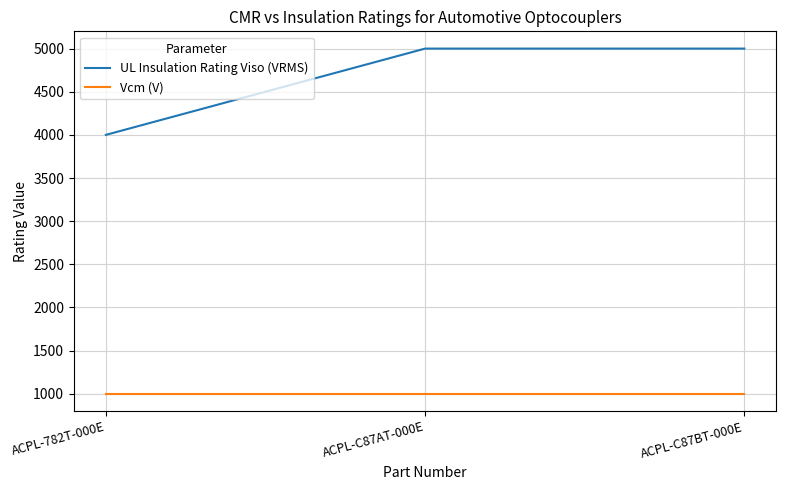

Rank the series by their maximum value, from highest to lowest.

UL Insulation Rating Viso (VRMS), Vcm (V)